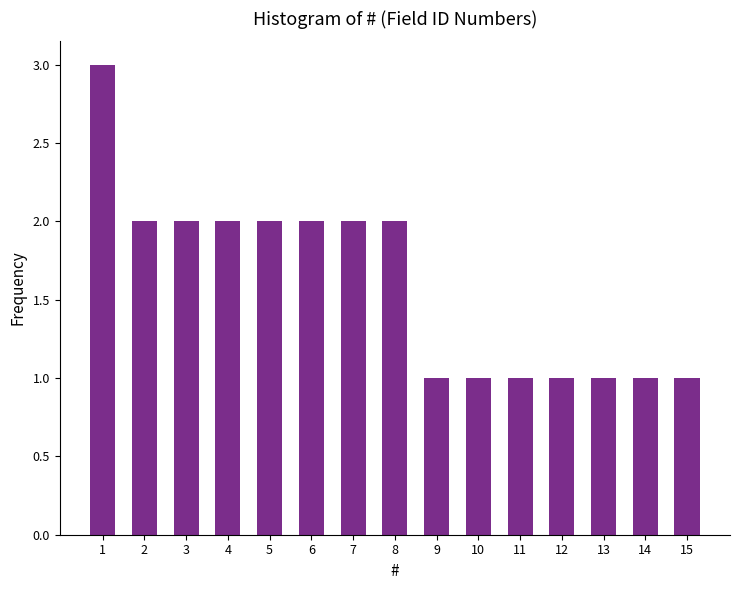

Reading left to right, transcribe all the data shown in this chart.

3	2	2	2	2	2	2	2	1	1	1	1	1	1	1